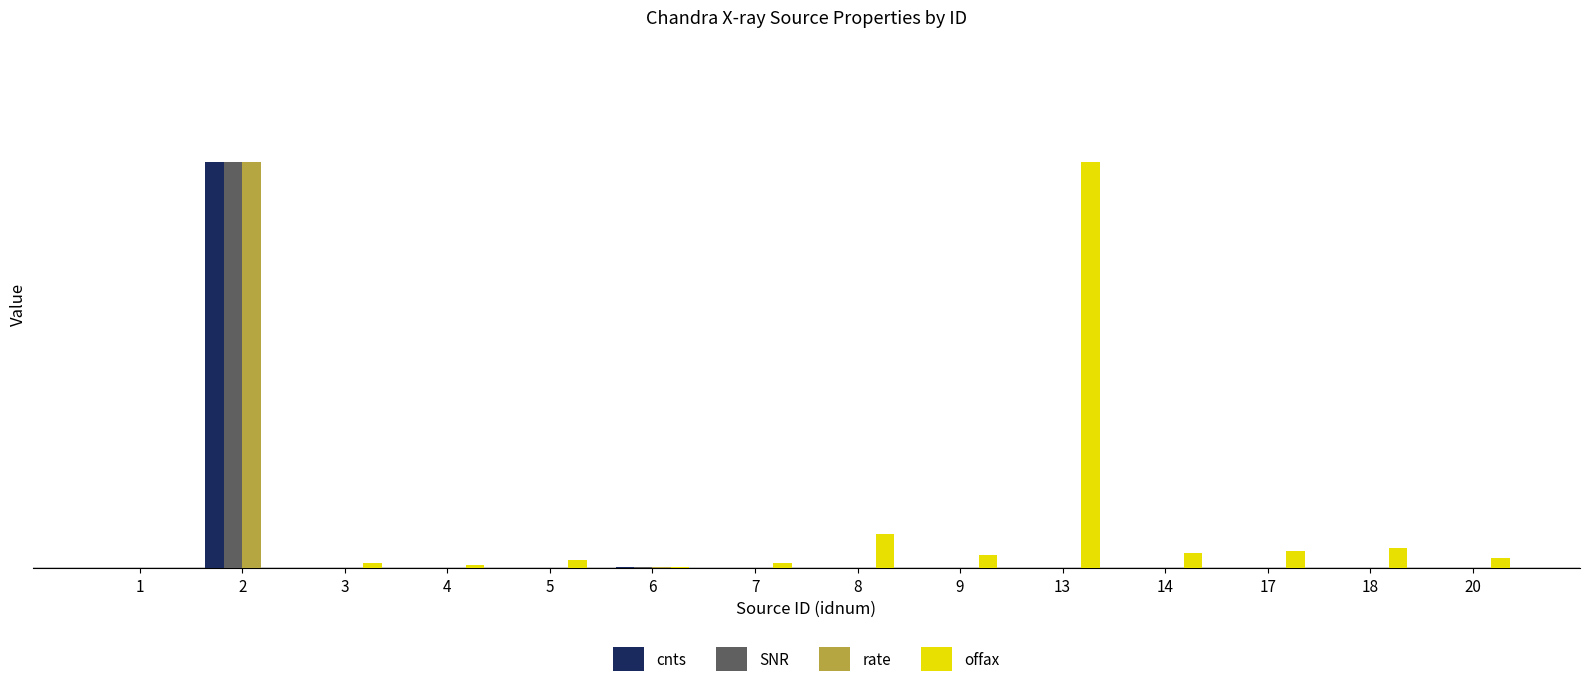

Between 14 and 18, which series saw the biggest shift?

offax